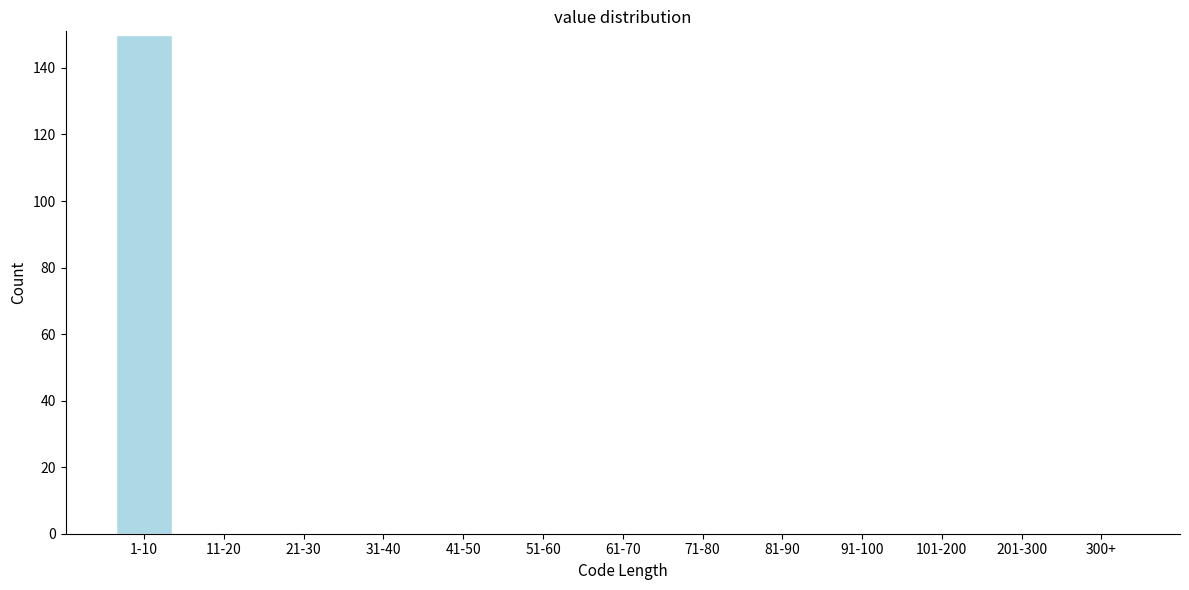

Reading right to left, extract all data points from this chart.

300+=0	201-300=0	101-200=0	91-100=0	81-90=0	71-80=0	61-70=0	51-60=0	41-50=0	31-40=0	21-30=0	11-20=0	1-10=150